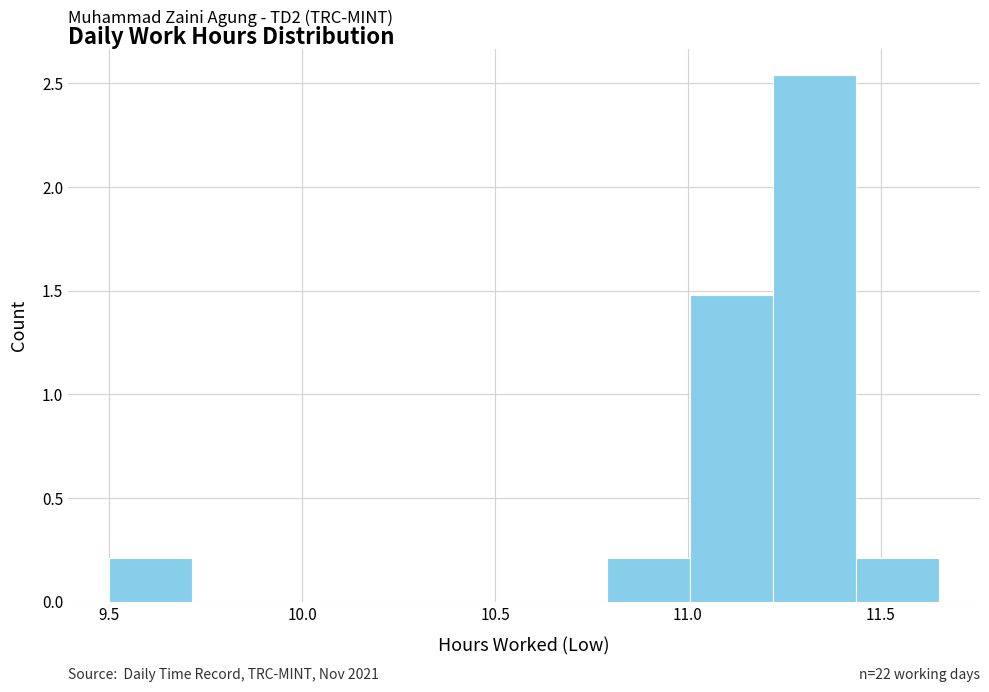

Over which range of the x-axis is the bar tallest?

11.220 to 11.435